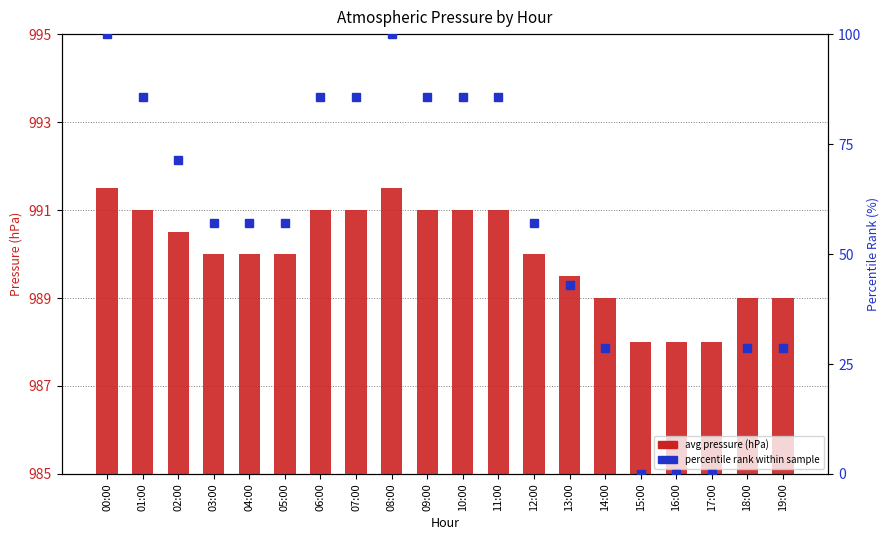

Count the number of categories in the chart.

20